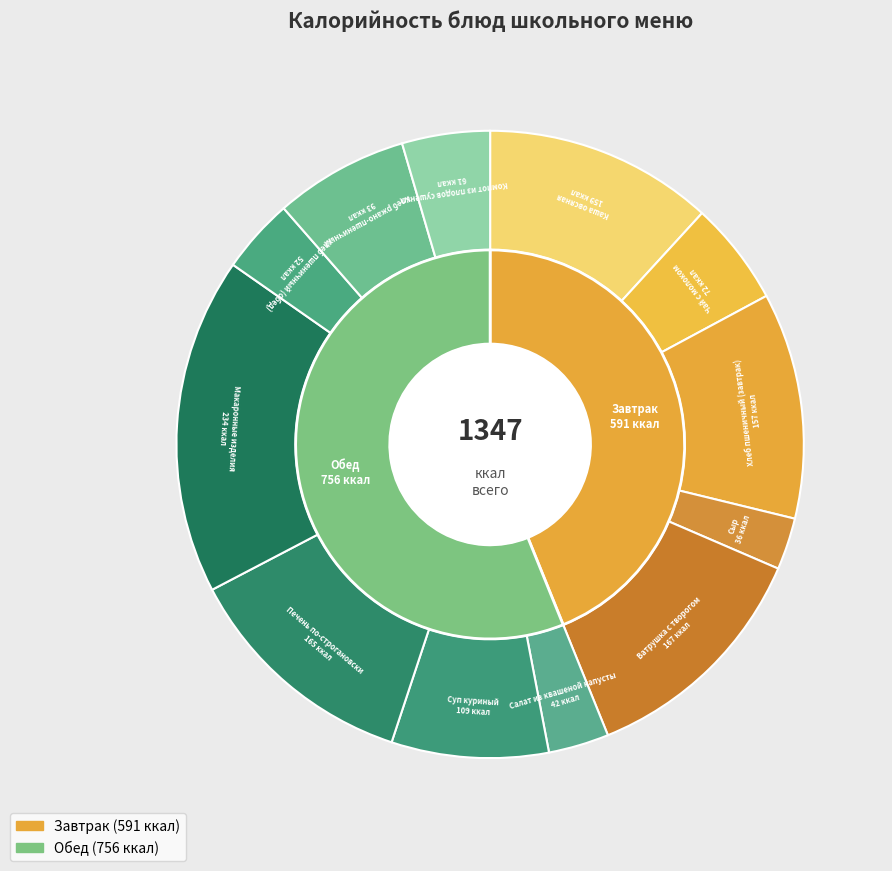

Combined, do Макаронные изделия and Хлеб пшеничный (обед) account for over 50%?

No